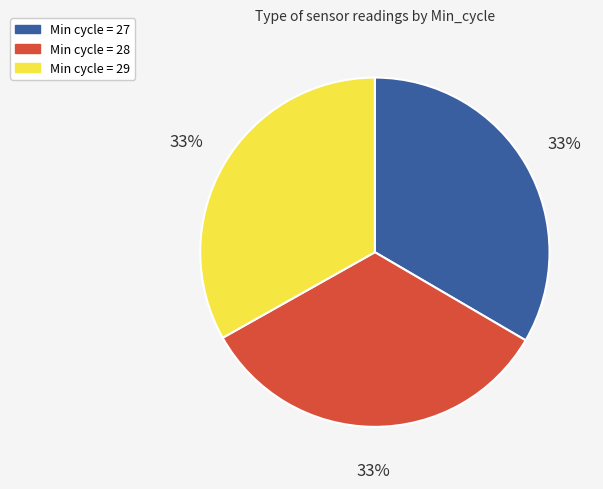

To the nearest percent, what percentage of the pie is Min cycle = 27?

33%